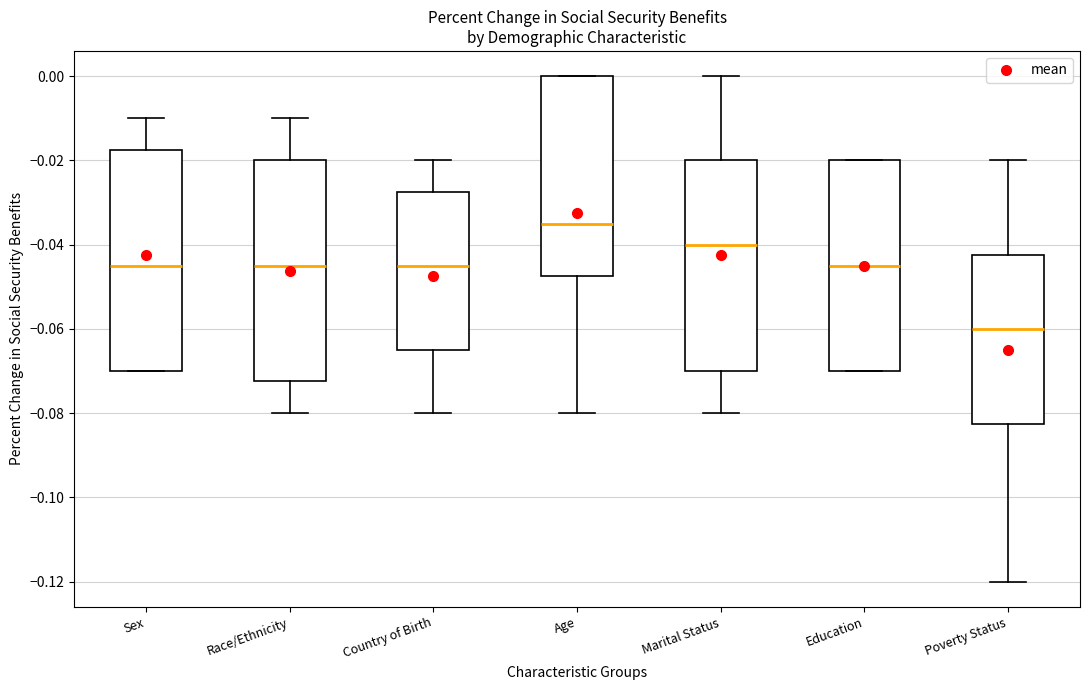

Reading left to right, transcribe this box plot: for each box, give where its median line is, the range the box spans, and where its two whiskers end, as read against the y-axis. The values are not printed on the chart, so give them approximately, as read against the axis.

Sex: median -0.044, box -0.070 to -0.018, whiskers -0.070 to -0.010
Race/Ethnicity: median -0.044, box -0.072 to -0.020, whiskers -0.080 to -0.010
Country of Birth: median -0.044, box -0.064 to -0.028, whiskers -0.080 to -0.020
Age: median -0.034, box -0.048 to 0.000, whiskers -0.080 to 0.000
Marital Status: median -0.040, box -0.070 to -0.020, whiskers -0.080 to 0.000
Education: median -0.044, box -0.070 to -0.020, whiskers -0.070 to -0.020
Poverty Status: median -0.060, box -0.082 to -0.042, whiskers -0.120 to -0.020